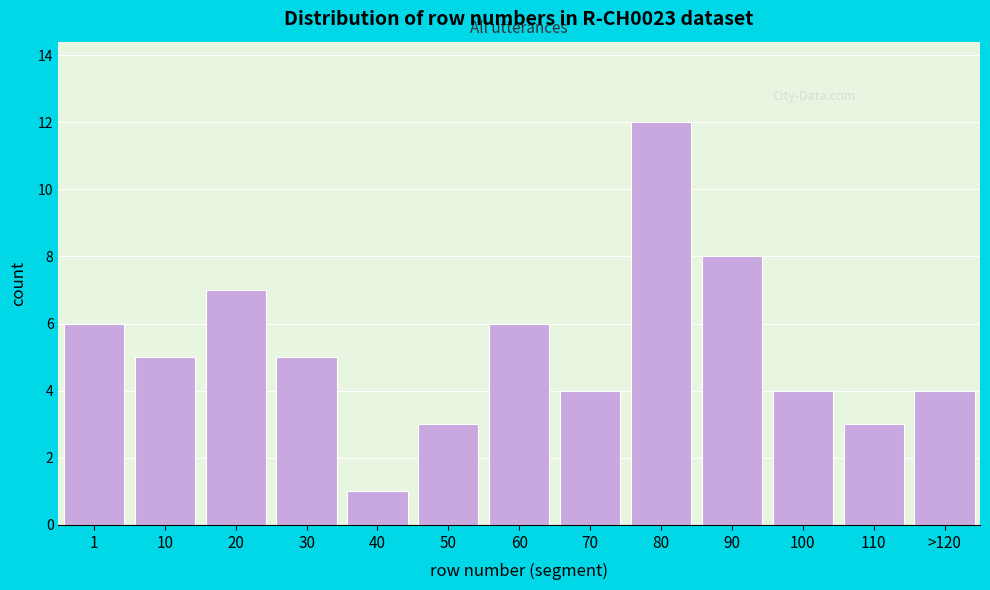

Reading left to right, what are all the values shown in this chart?

6	5	7	5	1	3	6	4	12	8	4	3	4